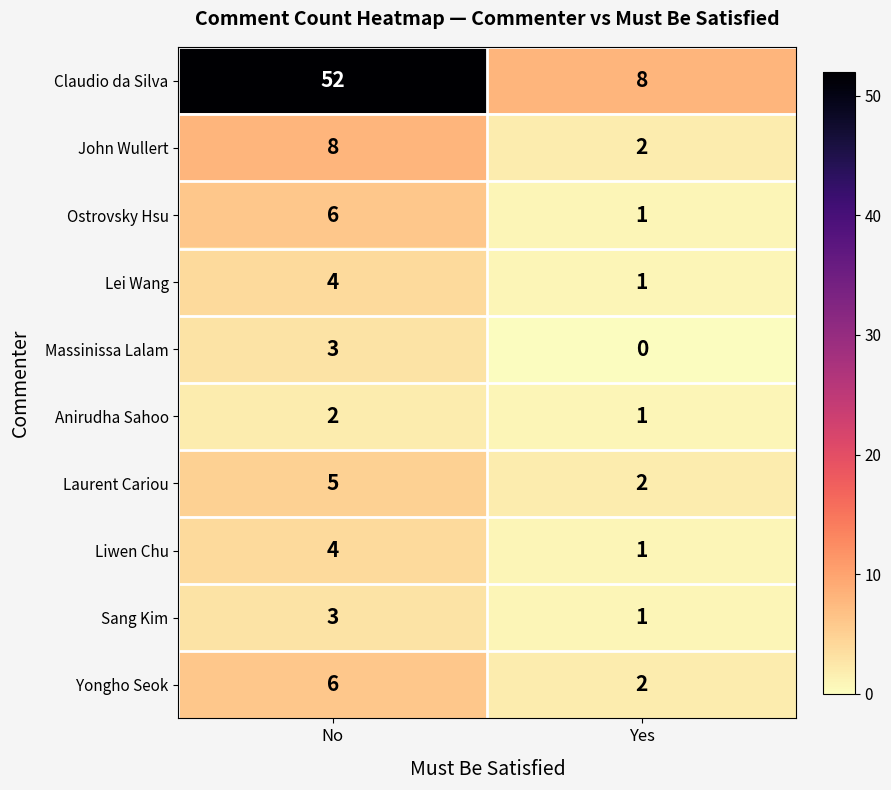

The Laurent Cariou series shows 1 at No. True or false?

False